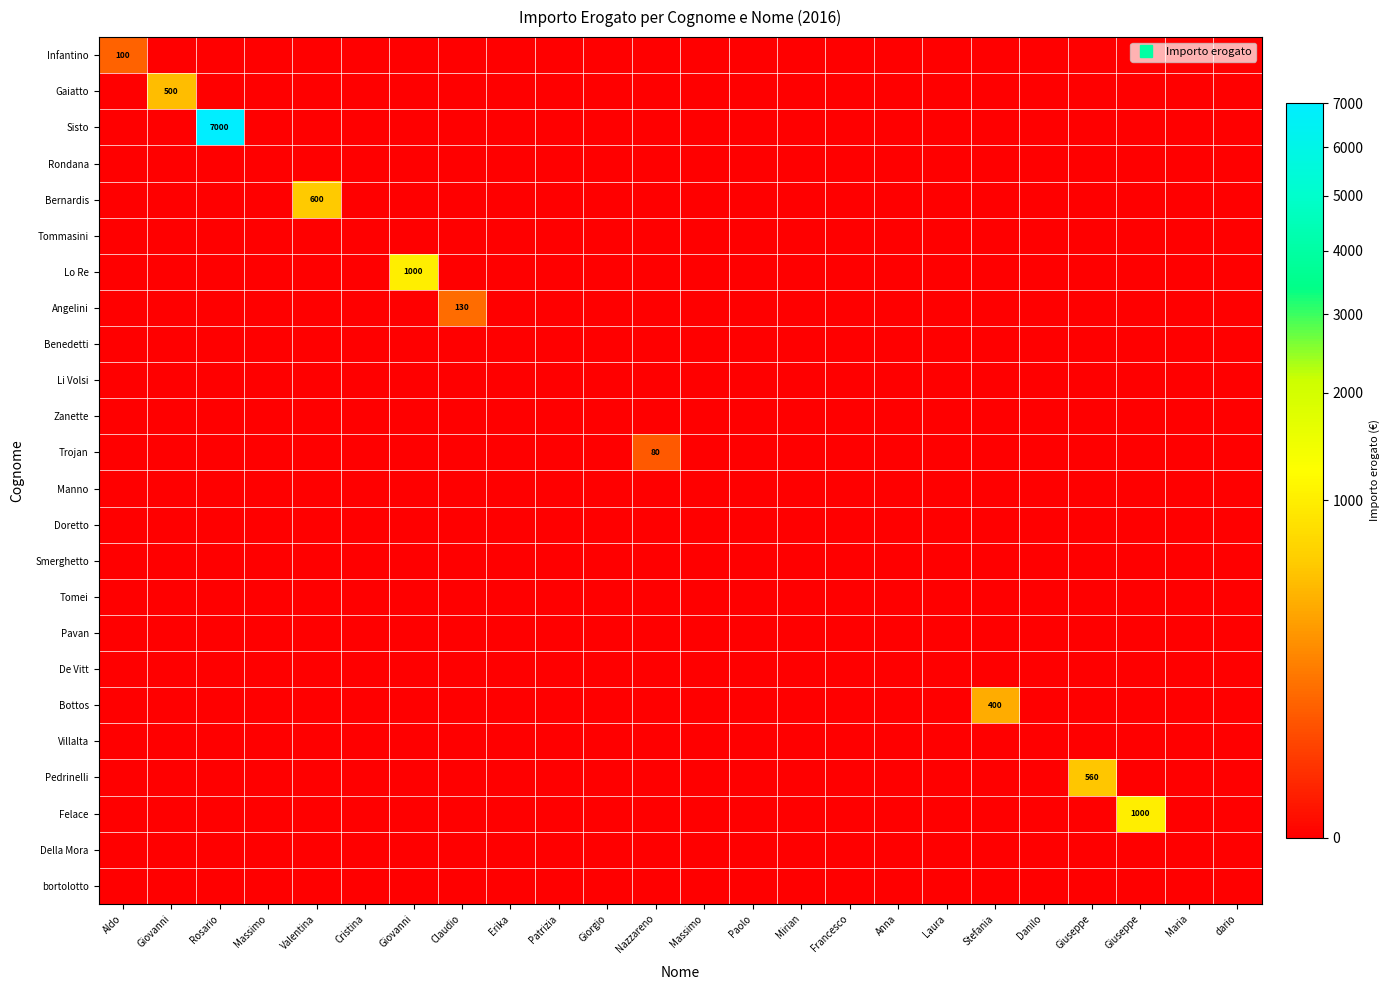

Which has a higher value, Giovanni or Giovanni?

Giovanni